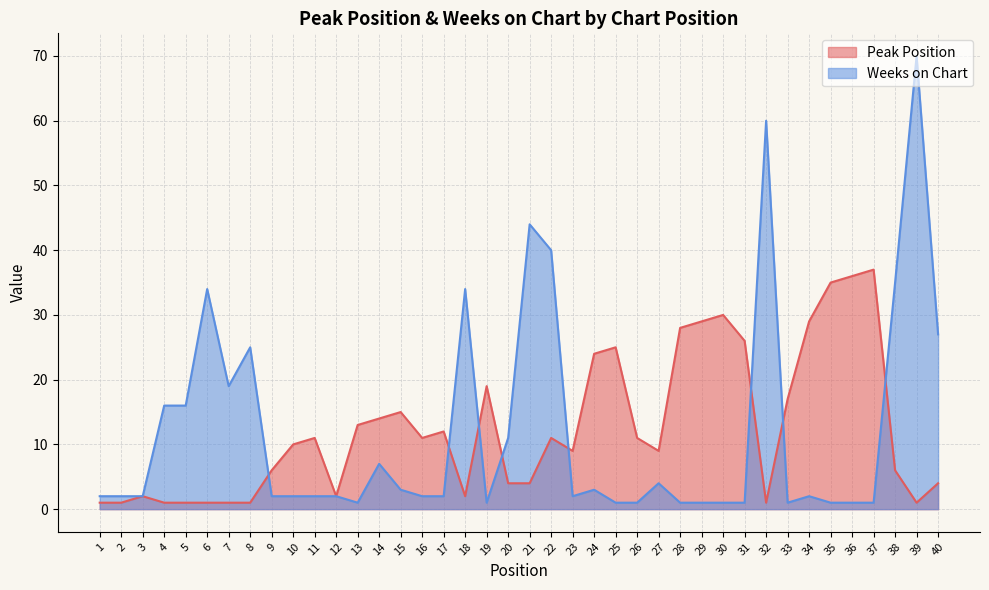

Between which two adjacent categories do Weeks on Chart and Peak Position first intersect?

8 and 9